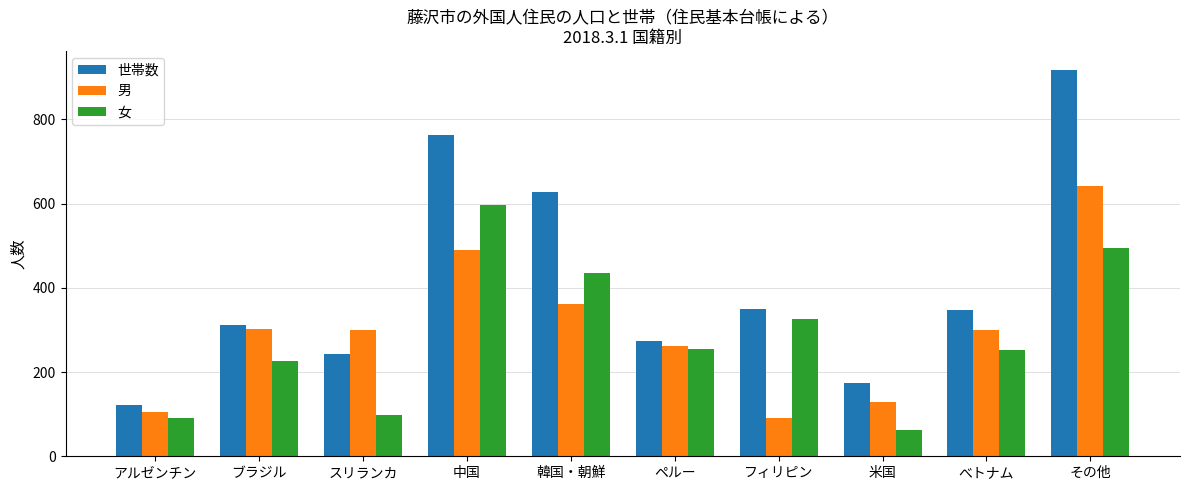

What is the approximate value of 世帯数 at ペルー?

273